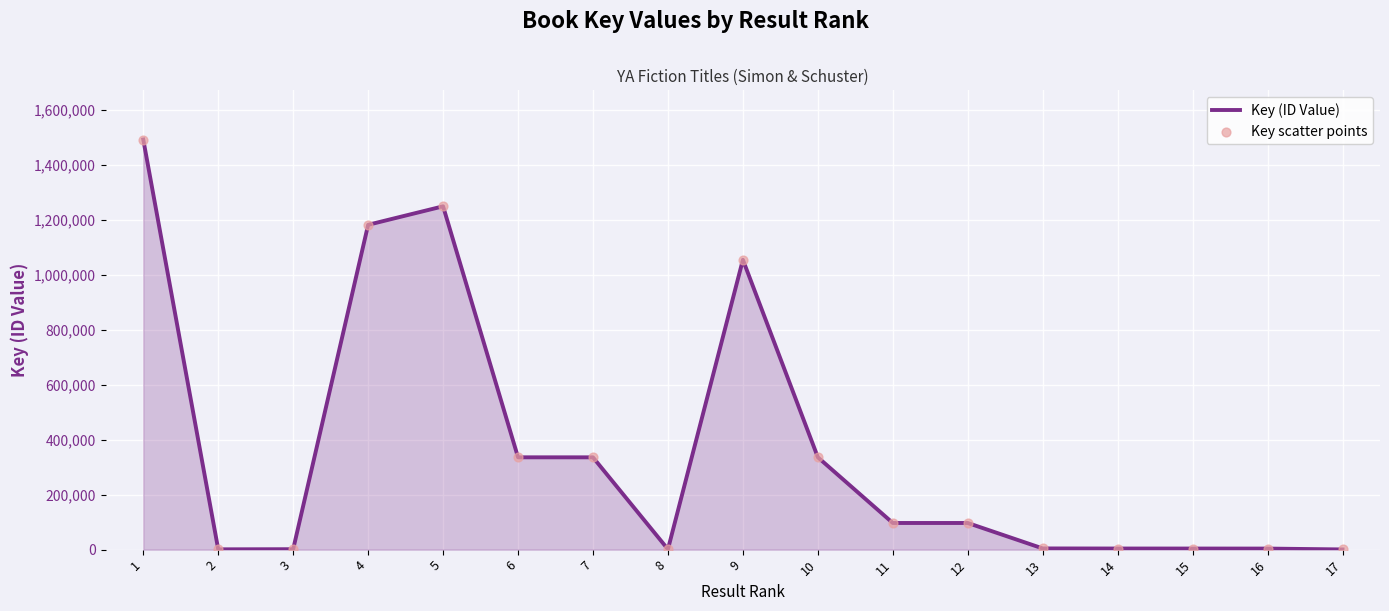

What is the ratio of the value at 11 to the value at 7?

0.3